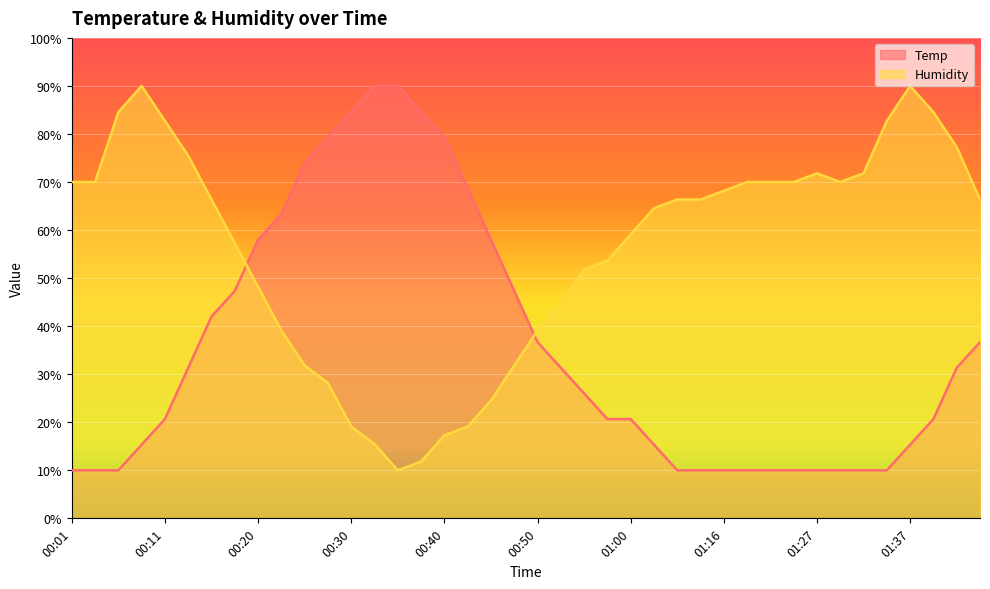

Reading left to right, what are all the values shown in this chart?

Temp: 00:01=10.0	00:03=10.0	00:06=10.0	00:08=15.3	00:11=20.7	00:13=31.3	00:15=42.0	00:18=47.3	00:20=58.0	00:23=63.3	00:25=74.0	00:28=79.3	00:30=84.7	00:33=90.0	00:35=90.0	00:38=84.7	00:40=79.3	00:43=68.7	00:45=58.0	00:48=47.3	00:50=36.7	00:53=31.3	00:55=26.0	00:58=20.7	01:00=20.7	01:09=15.3	01:11=10.0	01:14=10.0	01:16=10.0	01:19=10.0	01:22=10.0	01:24=10.0	01:27=10.0	01:30=10.0	01:32=10.0	01:35=10.0	01:37=15.3	01:40=20.7	01:42=31.3	01:45=36.7
Humidity: 00:01=70.0	00:03=70.0	00:06=84.5	00:08=90.0	00:11=82.7	00:13=75.5	00:15=66.4	00:18=57.3	00:20=48.2	00:23=39.1	00:25=31.8	00:28=28.2	00:30=19.1	00:33=15.5	00:35=10.0	00:38=11.8	00:40=17.3	00:43=19.1	00:45=24.5	00:48=31.8	00:50=39.1	00:53=44.5	00:55=51.8	00:58=53.6	01:00=59.1	01:09=64.5	01:11=66.4	01:14=66.4	01:16=68.2	01:19=70.0	01:22=70.0	01:24=70.0	01:27=71.8	01:30=70.0	01:32=71.8	01:35=82.7	01:37=90.0	01:40=84.5	01:42=77.3	01:45=66.4